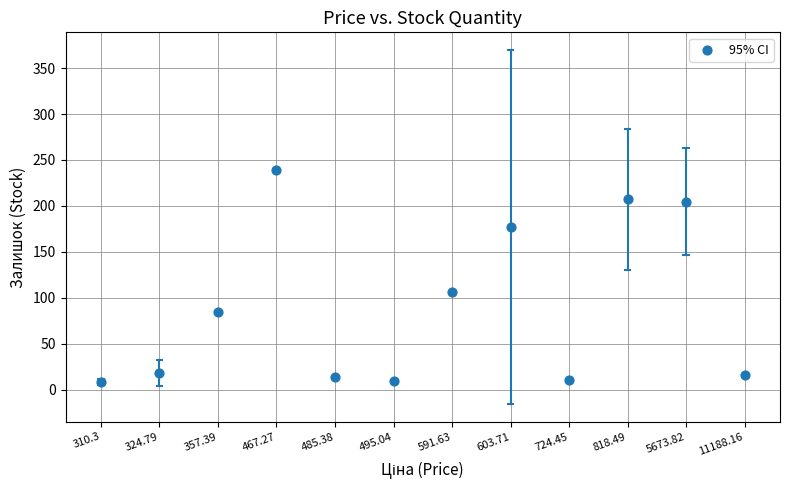

What Y value in the scatter plot is closest to 123?

106.0